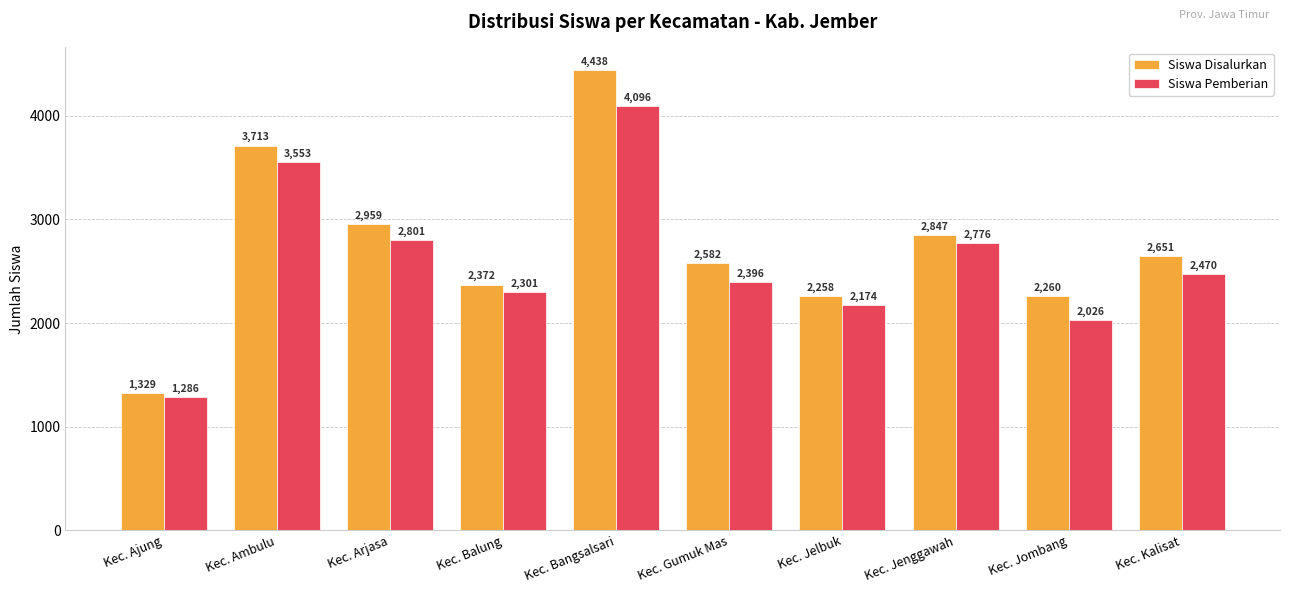

What is the difference between the Siswa Disalurkan values at Kec. Jenggawah and Kec. Jelbuk?

589